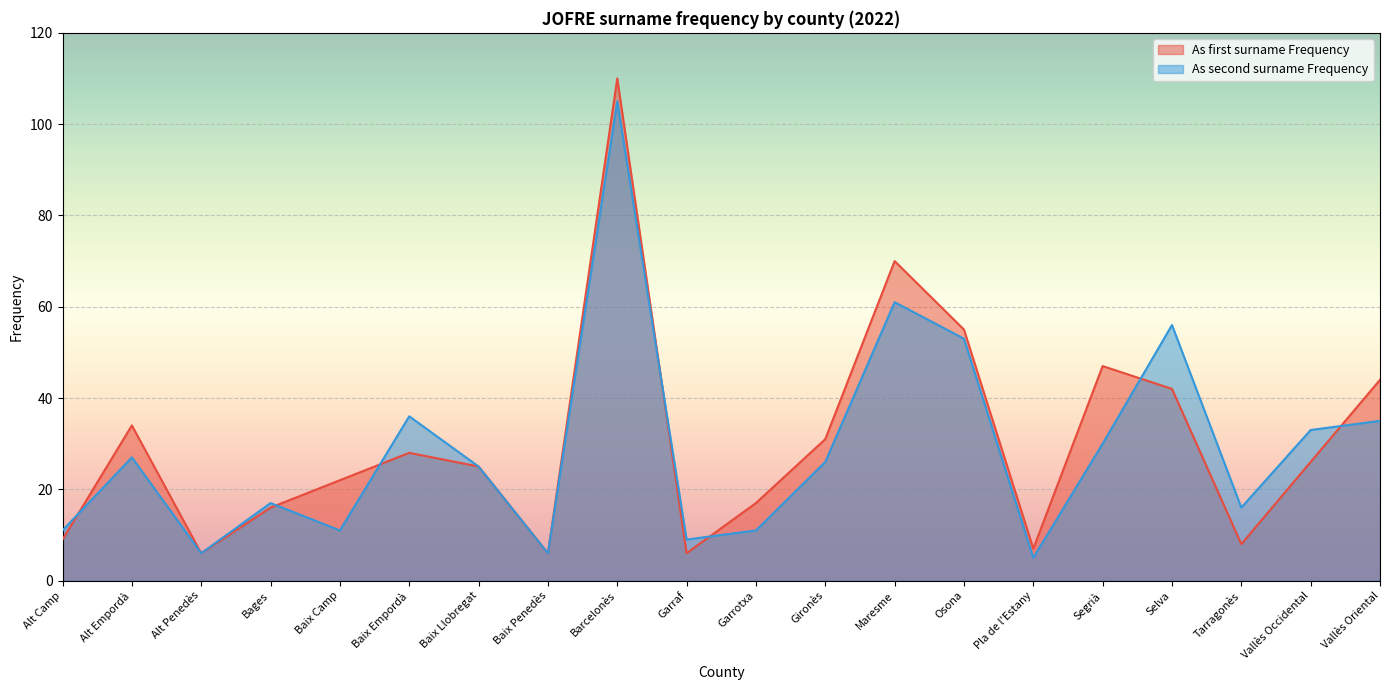

What is the label of the 9th point from the right?

Gironès